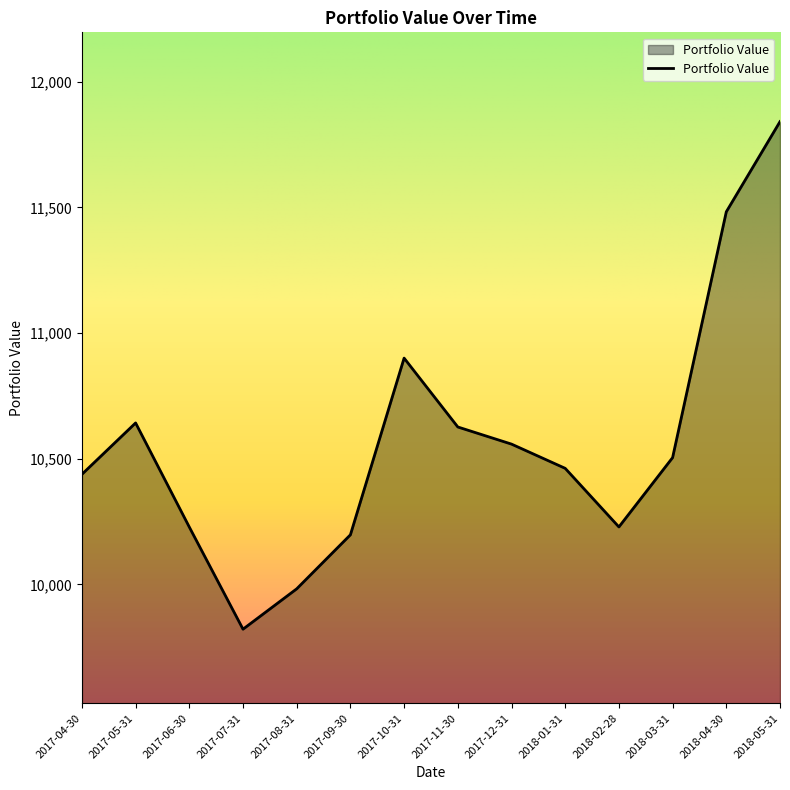

What is the maximum value shown in the chart?

11840.8